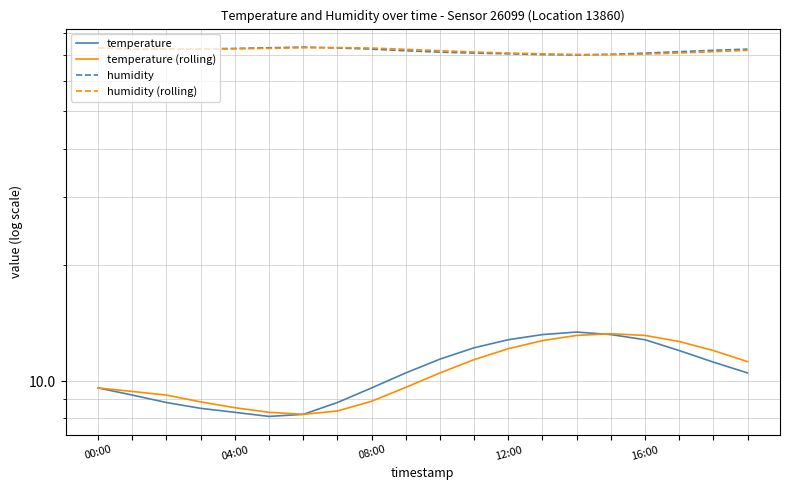

Which series has the widest spread of values?

temperature